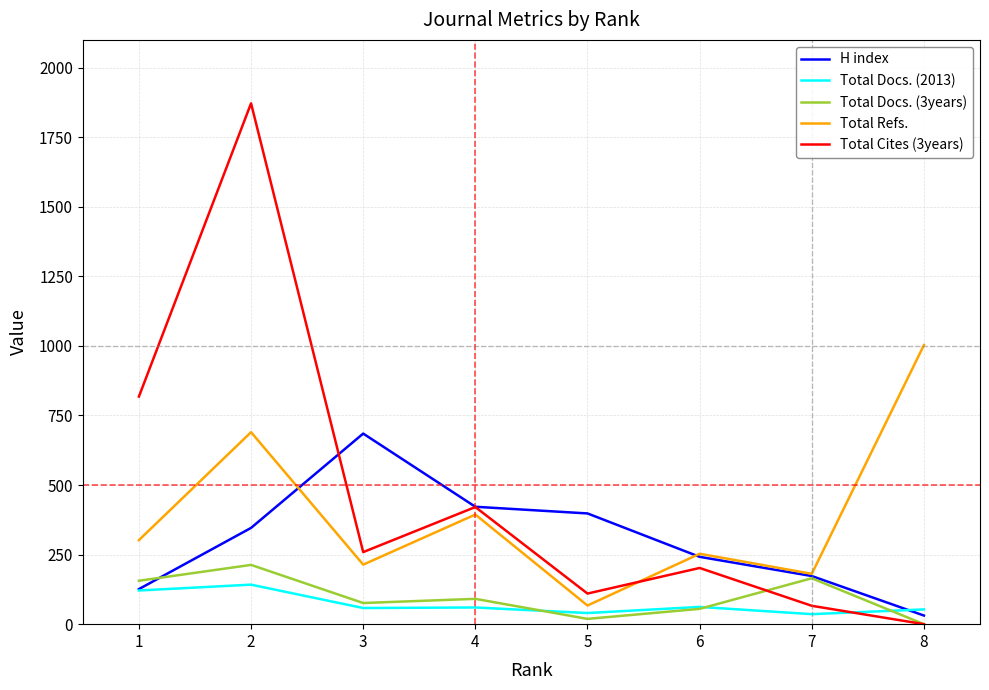

List the labels in order of Total Cites (3years) value, largest first.

2, 1, 4, 3, 6, 5, 7, 8